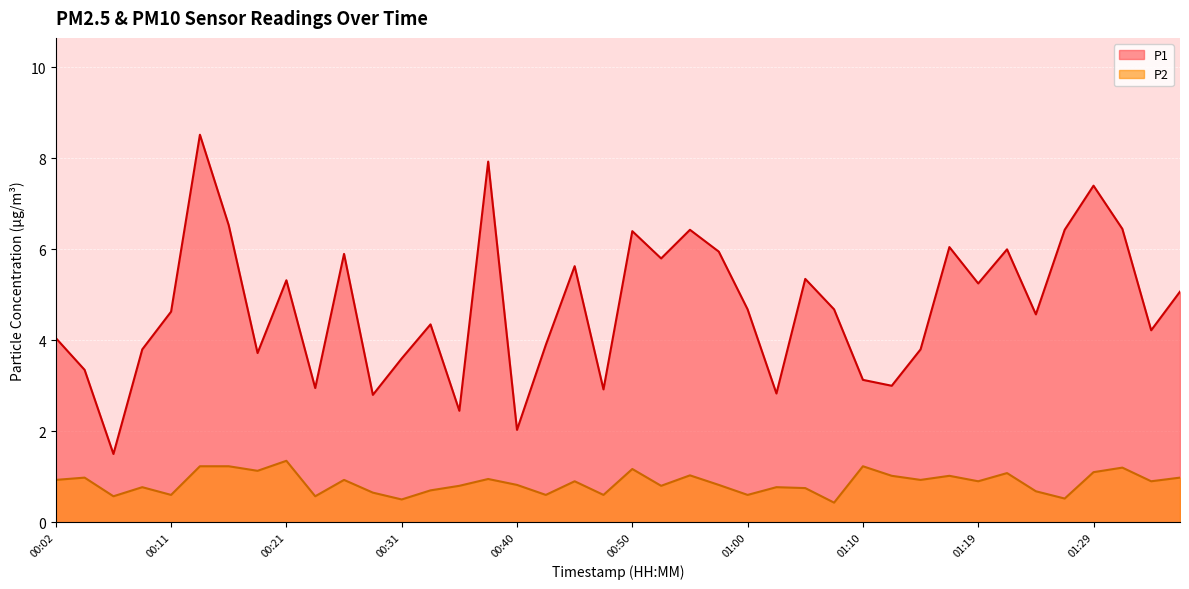

What is the value of the P1 point at the 18th from the left?

3.9